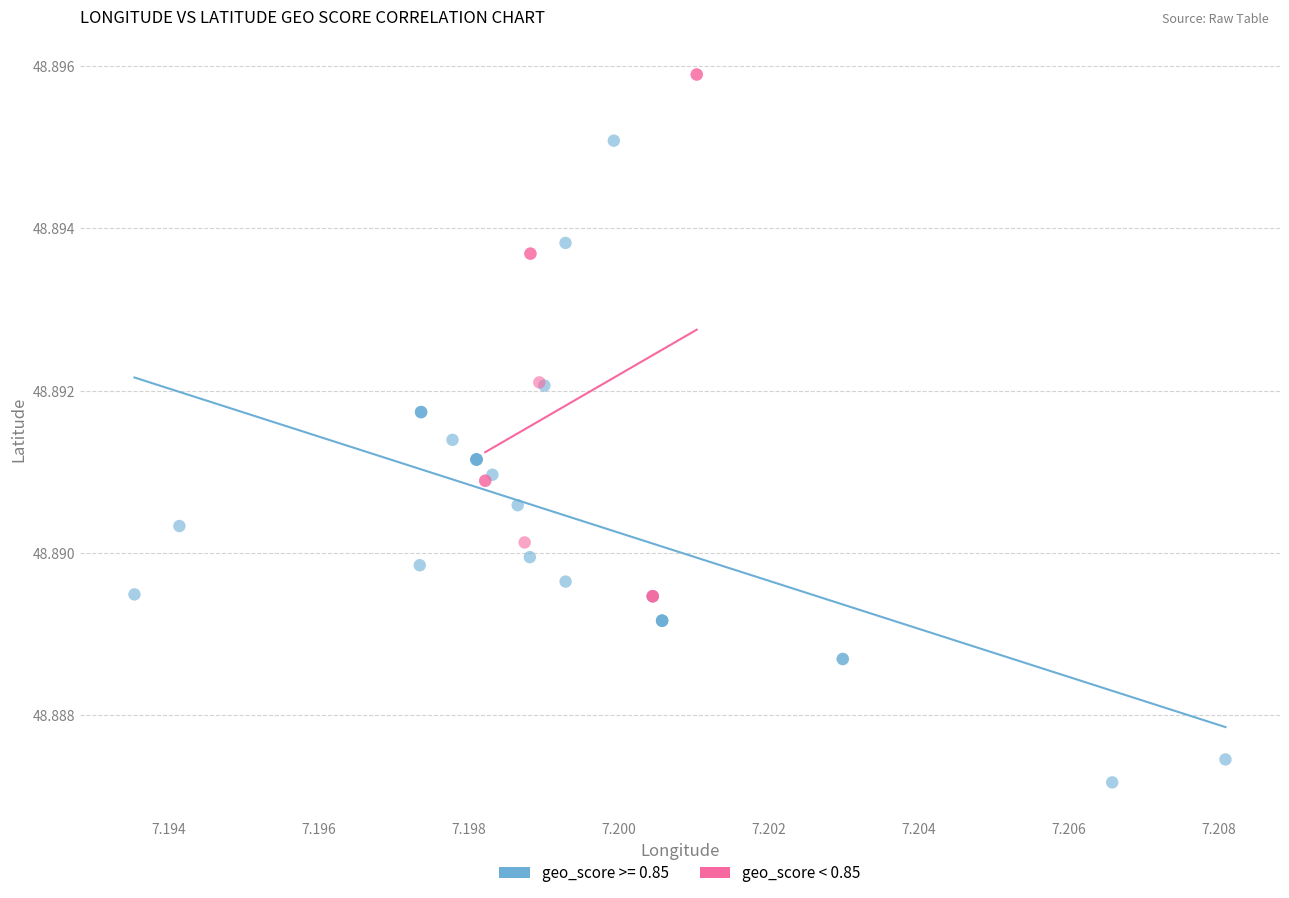

Which series has the widest spread of Y values?

geo_score >= 0.85